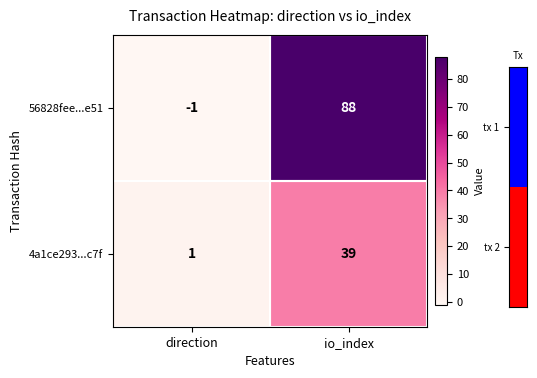

Between direction and io_index, which series saw the biggest shift?

56828fee...e51